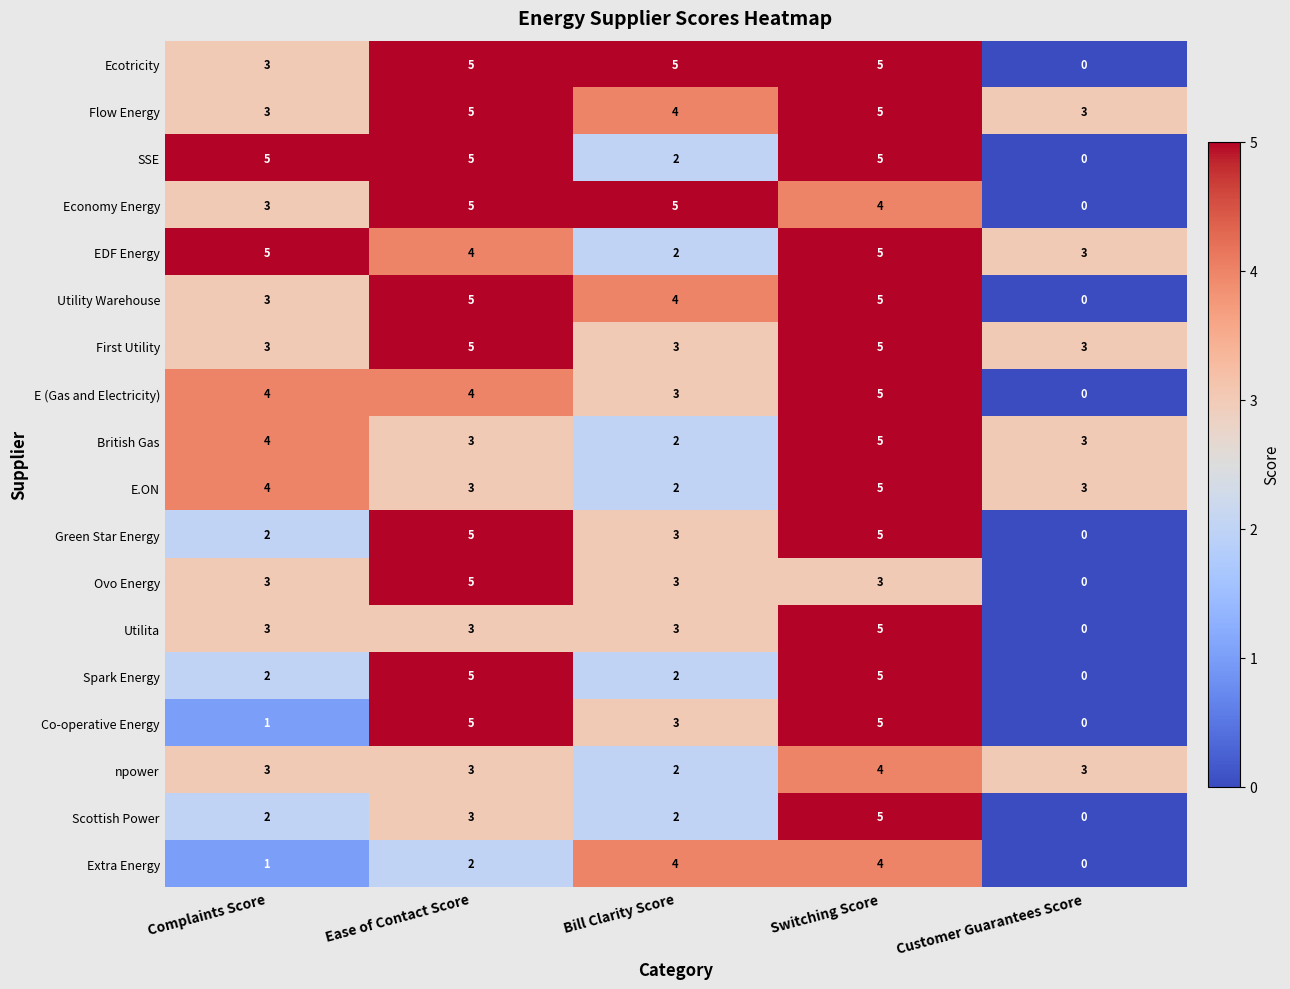

How many values in Green Star Energy are above zero?

4